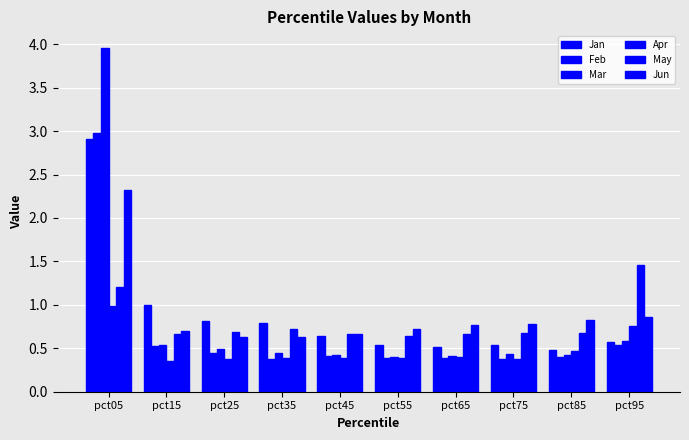

Count the Feb values in the range 0 to 1.

9